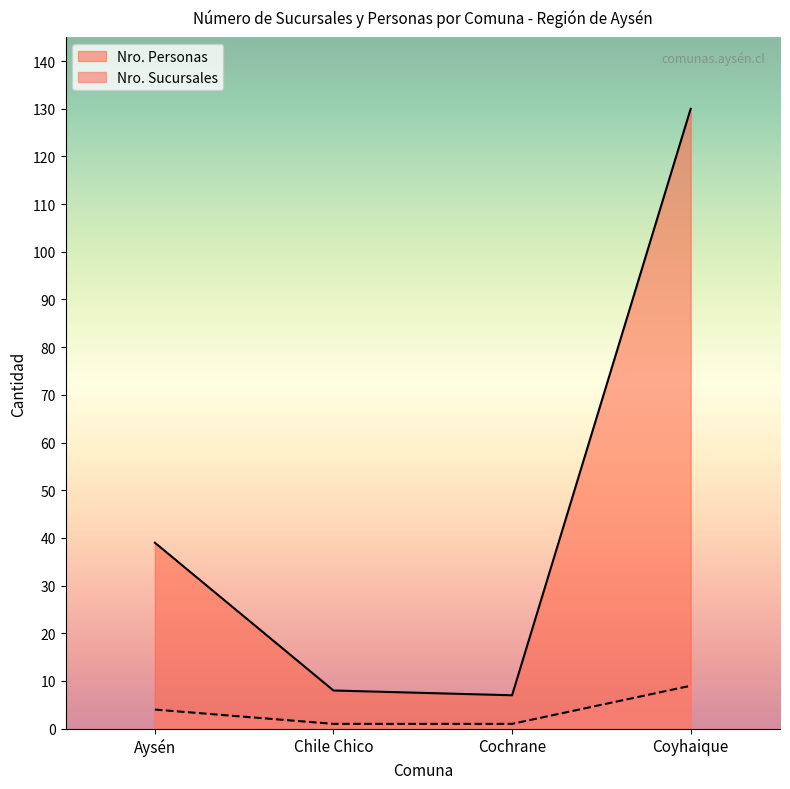

Where is Nro. Sucursales nearest to the value 5?

Aysén